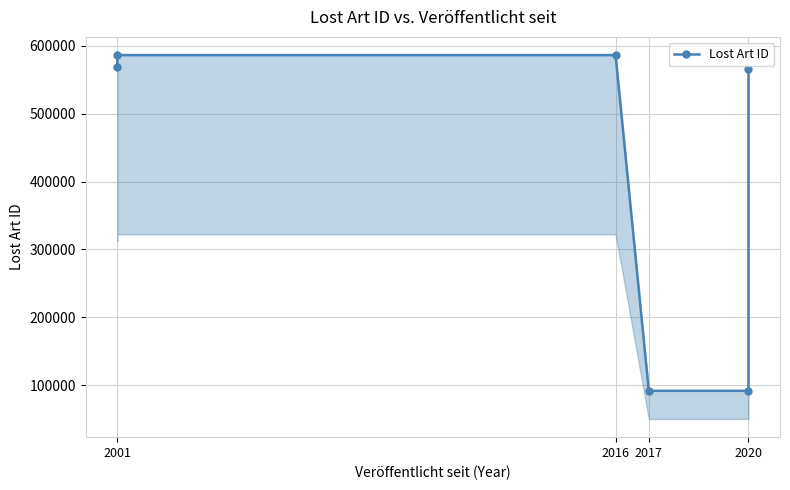

What is the difference between the second highest and minimum values?

493900